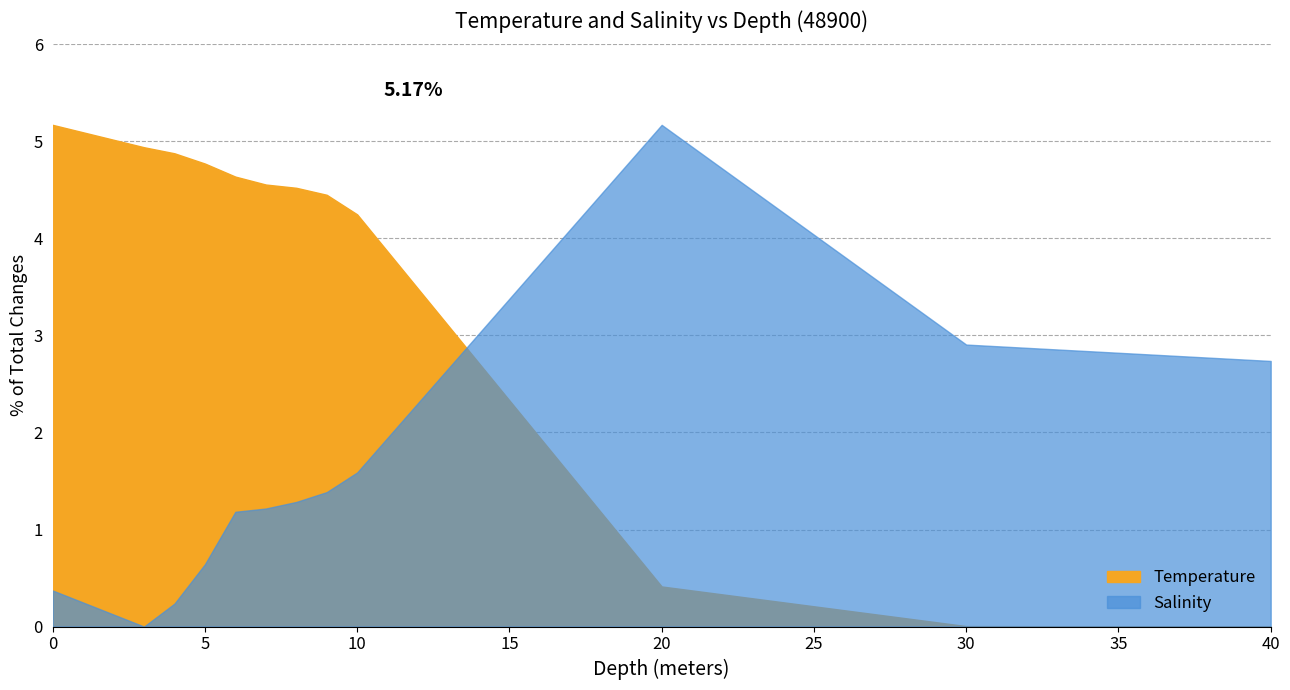

Which category has the lowest value in the Salinity series?

3.0